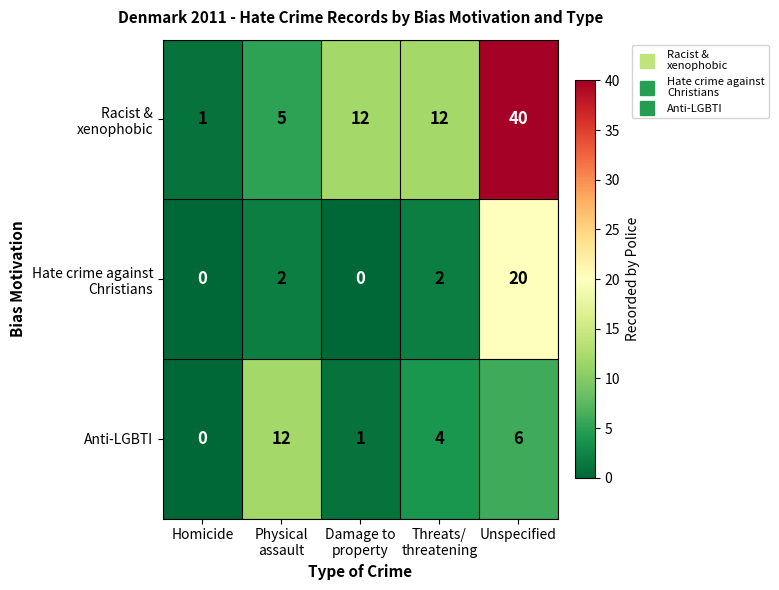

Count the number of data series in this chart.

3